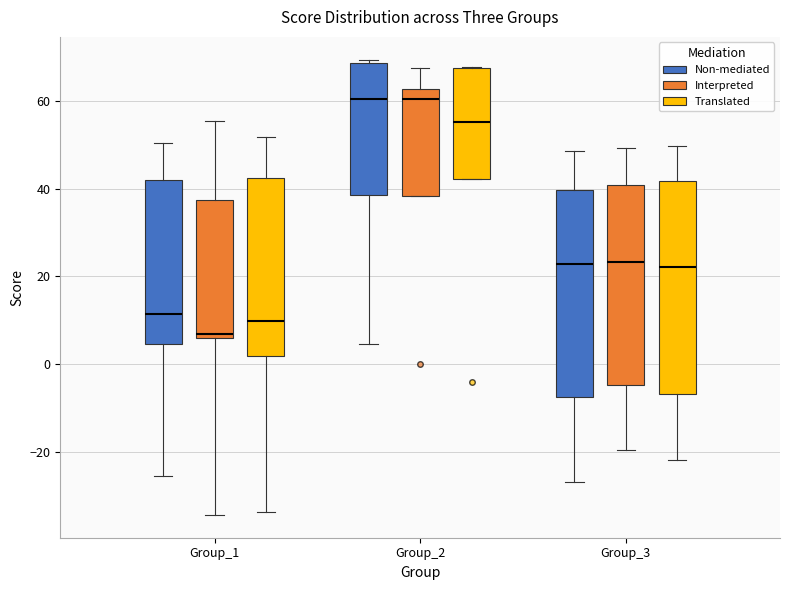

Reading left to right, read every box against the y-axis: the position of its median line, the range the box covers, and the ends of its whiskers. The values are not printed on the chart, so give them approximately, as read against the axis.

Group_1 (Non-mediated): median 12, box 4 to 42, whiskers -26 to 50
Group_1 (Interpreted): median 6 (just above the box's lower edge), box 6 to 38, whiskers -34 to 56
Group_1 (Translated): median 10, box 2 to 42, whiskers -34 to 52
Group_2 (Non-mediated): median 60, box 38 to 68, whiskers 4 to 70
Group_2 (Interpreted): median 60, box 38 to 62, whiskers 38 to 68
Group_2 (Translated): median 56, box 42 to 68, whiskers 42 to 68
Group_3 (Non-mediated): median 22, box -8 to 40, whiskers -26 to 48
Group_3 (Interpreted): median 24, box -4 to 40, whiskers -20 to 50
Group_3 (Translated): median 22, box -6 to 42, whiskers -22 to 50